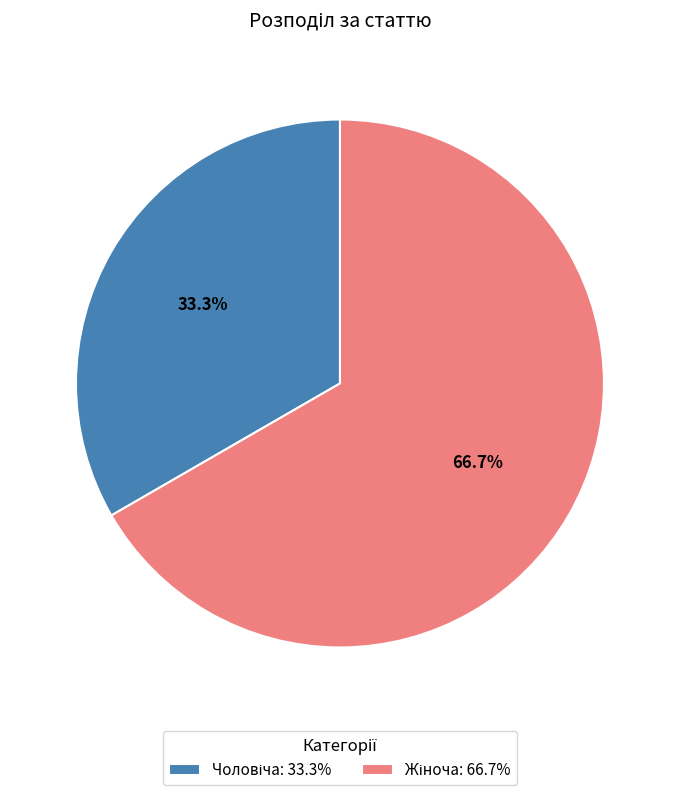

Does any single category account for the majority?

Yes